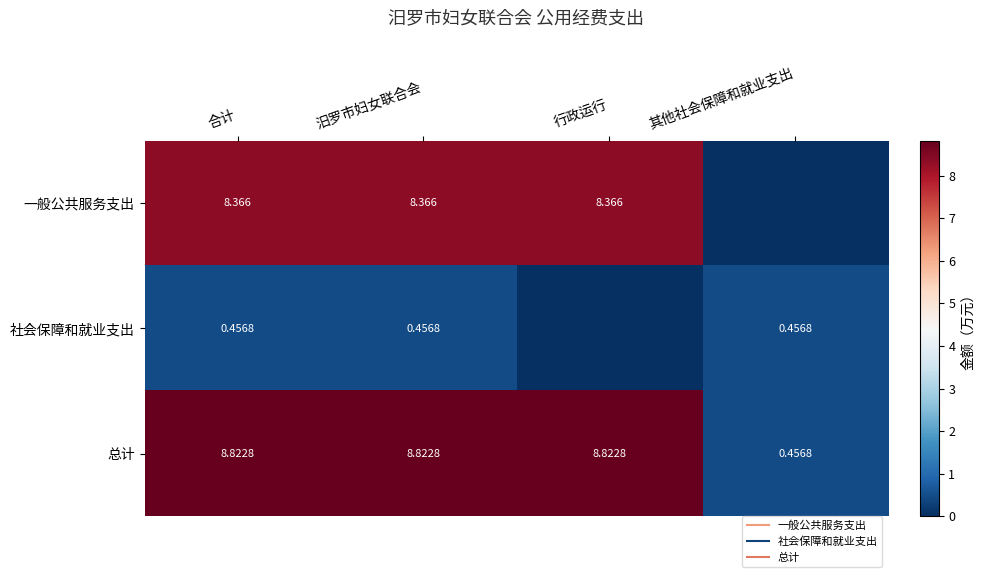

At which label does 一般公共服务支出 reach its minimum?

其他社会保障和就业支出